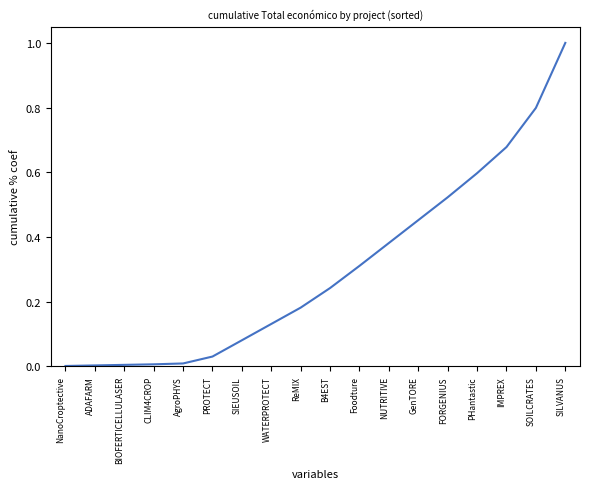

What position from the left is GenTORE?

13